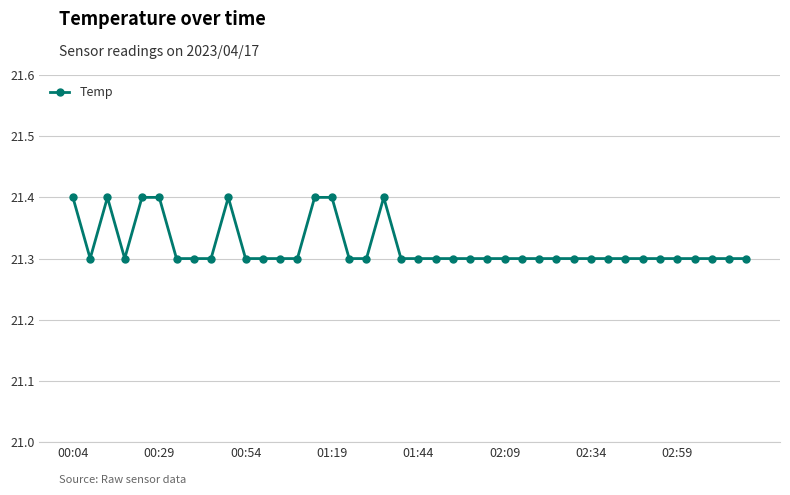

What is the difference between the maximum and minimum values?

0.1